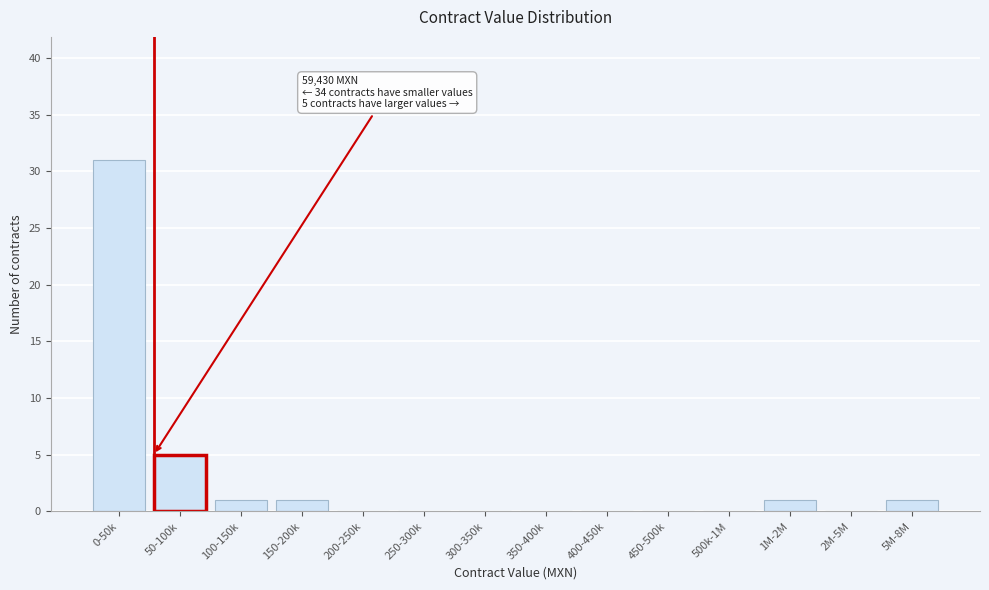

Reading left to right, transcribe all the data shown in this chart.

0-50k=31	50-100k=5	100-150k=1	150-200k=1	200-250k=0	250-300k=0	300-350k=0	350-400k=0	400-450k=0	450-500k=0	500k-1M=0	1M-2M=1	2M-5M=0	5M-8M=1